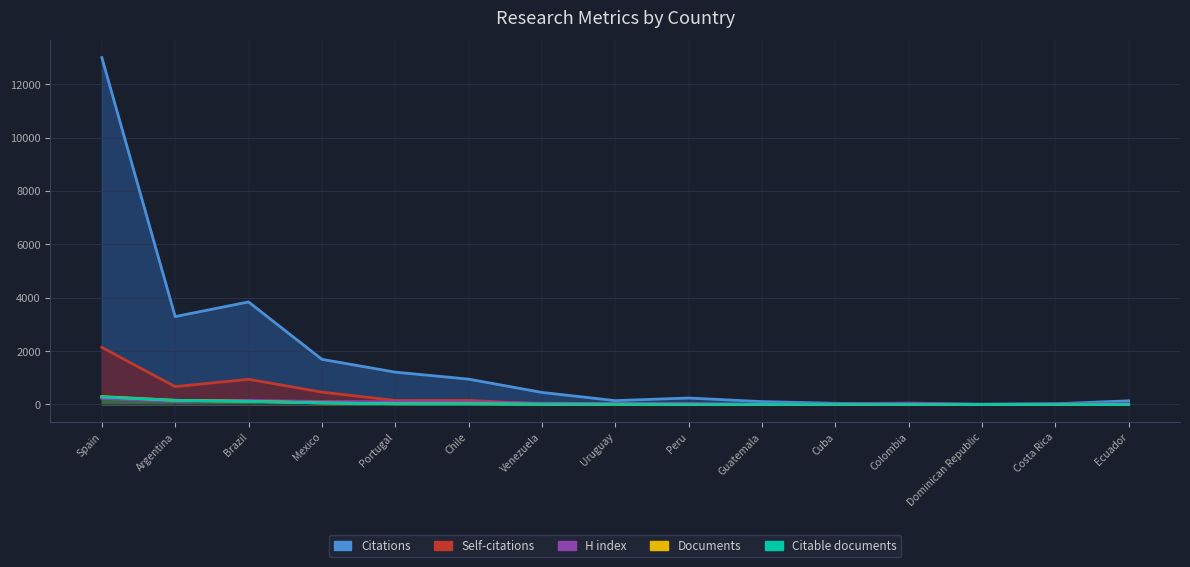

What is the sum of all Citable documents values?

683